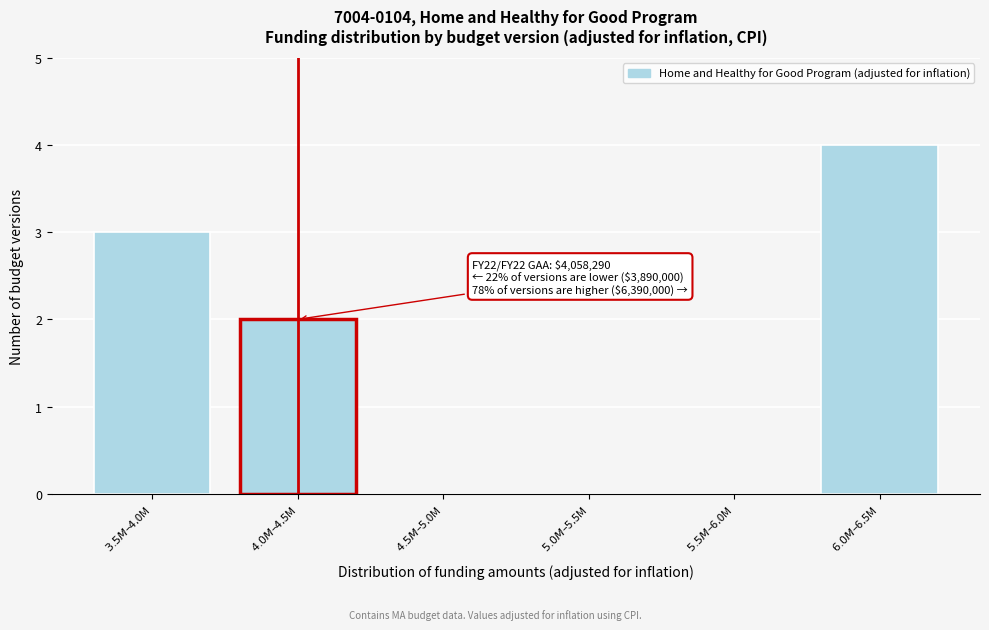

What is the sum of all values?

9